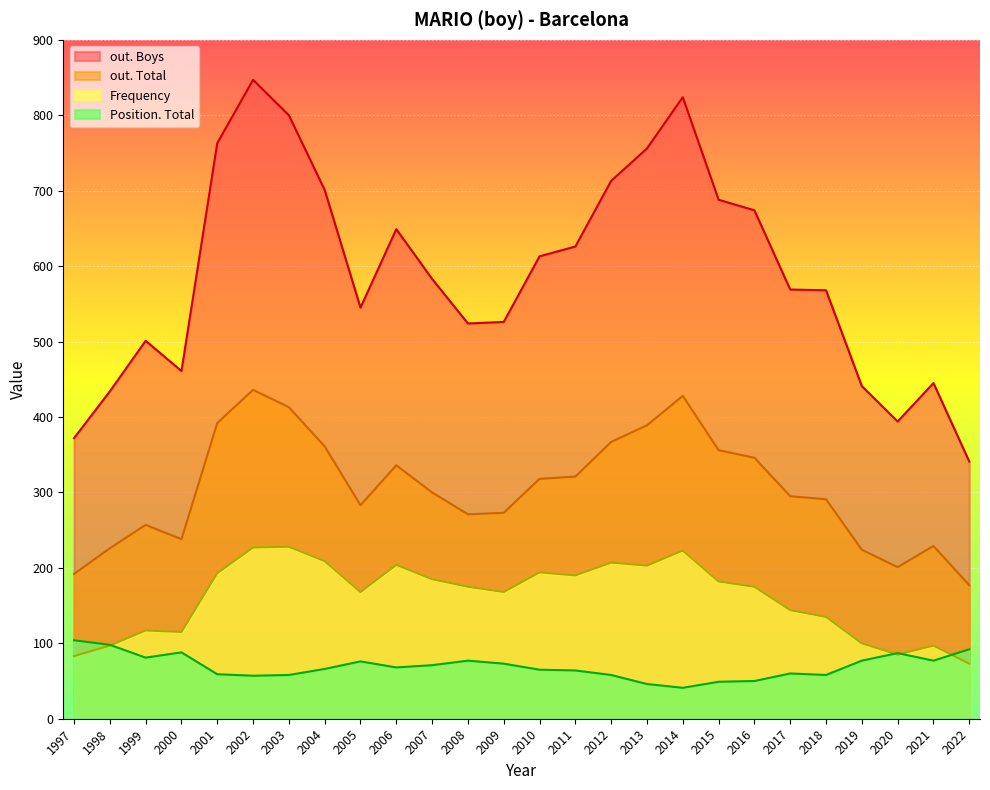

True or false: out. Boys and out. Total cross at least once.

False